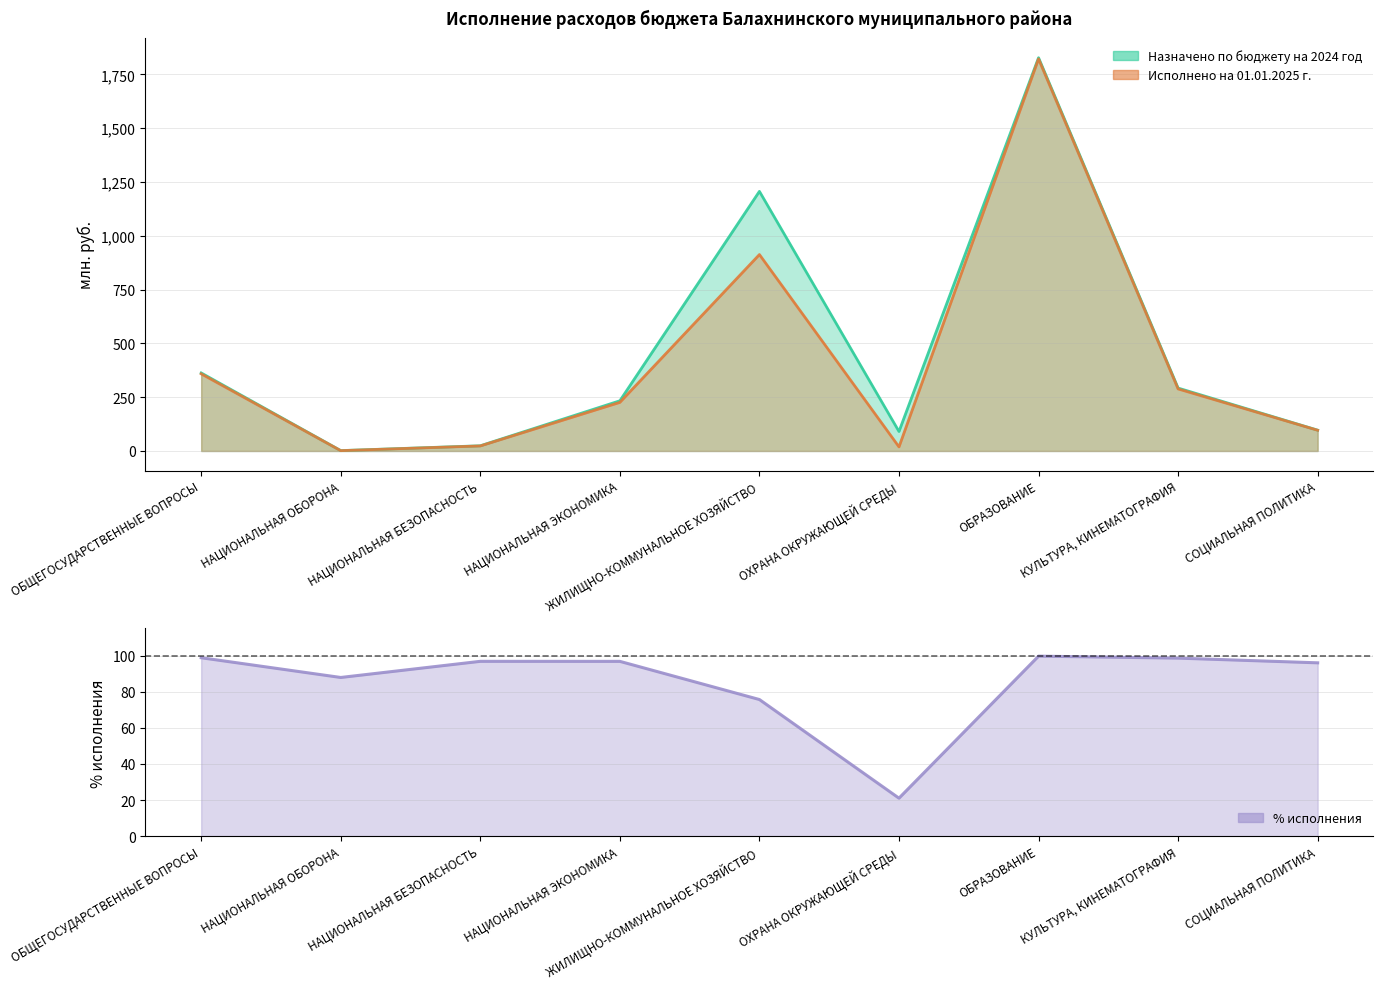

What is the total value across all series at НАЦИОНАЛЬНАЯ БЕЗОПАСНОСТЬ?

144.5